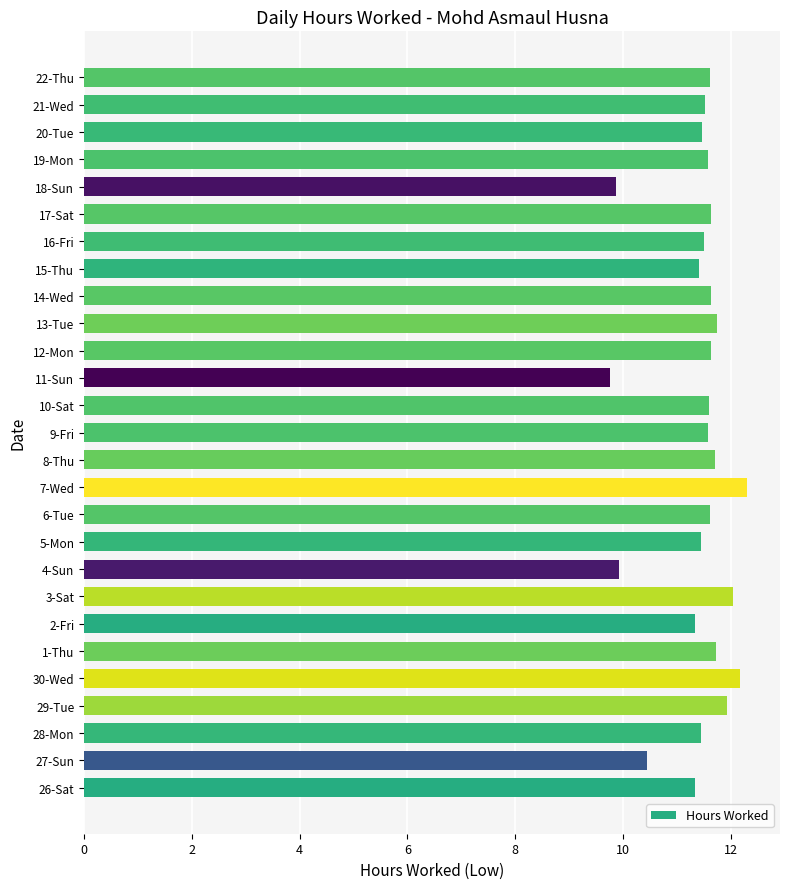

What is the minimum value shown in the chart?

9.8